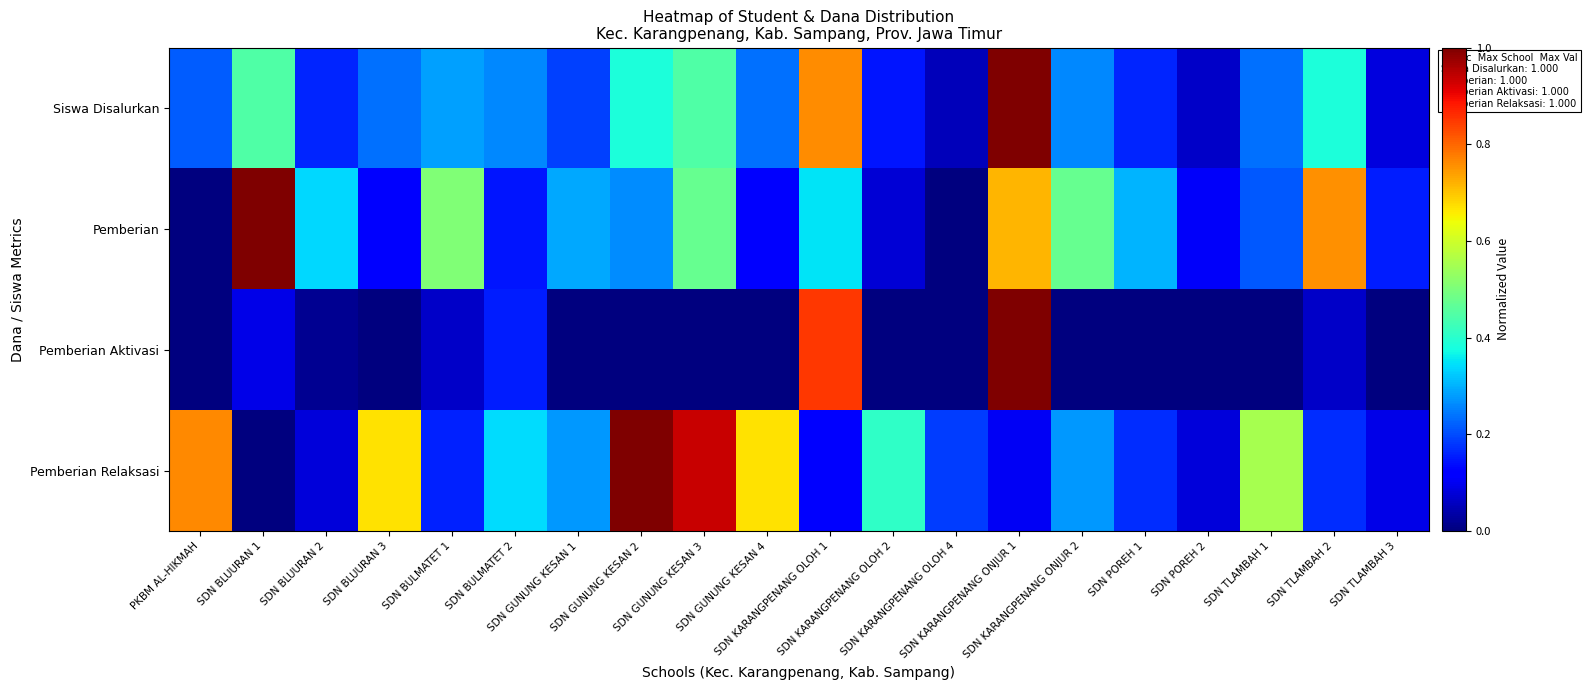

Reading right to left, list all the values displayed in this chart.

Siswa Disalurkan: SDN TLAMBAH 3=0.1	SDN TLAMBAH 2=0.4	SDN TLAMBAH 1=0.2	SDN POREH 2=0.1	SDN POREH 1=0.2	SDN KARANGPENANG ONJUR 2=0.3	SDN KARANGPENANG ONJUR 1=1.0	SDN KARANGPENANG OLOH 4=0.1	SDN KARANGPENANG OLOH 2=0.1	SDN KARANGPENANG OLOH 1=0.8	SDN GUNUNG KESAN 4=0.2	SDN GUNUNG KESAN 3=0.4	SDN GUNUNG KESAN 2=0.4	SDN GUNUNG KESAN 1=0.2	SDN BULMATET 2=0.3	SDN BULMATET 1=0.3	SDN BLUURAN 3=0.2	SDN BLUURAN 2=0.2	SDN BLUURAN 1=0.4	PKBM AL-HIKMAH=0.2
Pemberian: SDN TLAMBAH 3=0.2	SDN TLAMBAH 2=0.8	SDN TLAMBAH 1=0.2	SDN POREH 2=0.1	SDN POREH 1=0.3	SDN KARANGPENANG ONJUR 2=0.5	SDN KARANGPENANG ONJUR 1=0.7	SDN KARANGPENANG OLOH 4=0.0	SDN KARANGPENANG OLOH 2=0.1	SDN KARANGPENANG OLOH 1=0.3	SDN GUNUNG KESAN 4=0.1	SDN GUNUNG KESAN 3=0.5	SDN GUNUNG KESAN 2=0.3	SDN GUNUNG KESAN 1=0.3	SDN BULMATET 2=0.1	SDN BULMATET 1=0.5	SDN BLUURAN 3=0.1	SDN BLUURAN 2=0.3	SDN BLUURAN 1=1.0	PKBM AL-HIKMAH=0.0
Pemberian Aktivasi: SDN TLAMBAH 3=0.0	SDN TLAMBAH 2=0.1	SDN TLAMBAH 1=0.0	SDN POREH 2=0.0	SDN POREH 1=0.0	SDN KARANGPENANG ONJUR 2=0.0	SDN KARANGPENANG ONJUR 1=1.0	SDN KARANGPENANG OLOH 4=0.0	SDN KARANGPENANG OLOH 2=0.0	SDN KARANGPENANG OLOH 1=0.9	SDN GUNUNG KESAN 4=0.0	SDN GUNUNG KESAN 3=0.0	SDN GUNUNG KESAN 2=0.0	SDN GUNUNG KESAN 1=0.0	SDN BULMATET 2=0.2	SDN BULMATET 1=0.1	SDN BLUURAN 3=0.0	SDN BLUURAN 2=0.0	SDN BLUURAN 1=0.1	PKBM AL-HIKMAH=0.0
Pemberian Relaksasi: SDN TLAMBAH 3=0.1	SDN TLAMBAH 2=0.2	SDN TLAMBAH 1=0.6	SDN POREH 2=0.1	SDN POREH 1=0.2	SDN KARANGPENANG ONJUR 2=0.3	SDN KARANGPENANG ONJUR 1=0.1	SDN KARANGPENANG OLOH 4=0.2	SDN KARANGPENANG OLOH 2=0.4	SDN KARANGPENANG OLOH 1=0.1	SDN GUNUNG KESAN 4=0.7	SDN GUNUNG KESAN 3=0.9	SDN GUNUNG KESAN 2=1.0	SDN GUNUNG KESAN 1=0.3	SDN BULMATET 2=0.3	SDN BULMATET 1=0.2	SDN BLUURAN 3=0.7	SDN BLUURAN 2=0.1	SDN BLUURAN 1=0.0	PKBM AL-HIKMAH=0.8